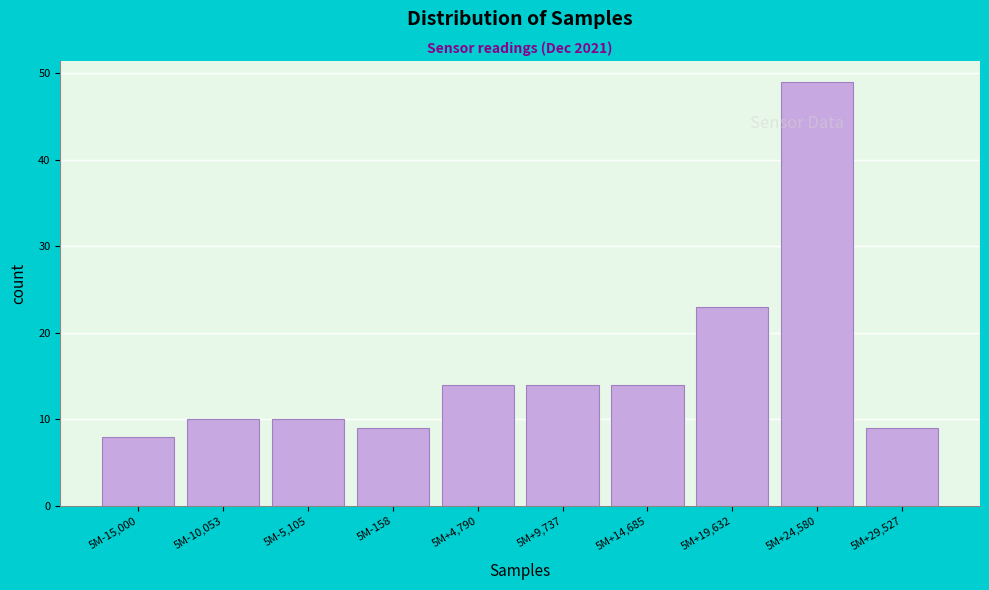

Reading left to right, transcribe all the data shown in this chart.

8	10	10	9	14	14	14	23	49	9